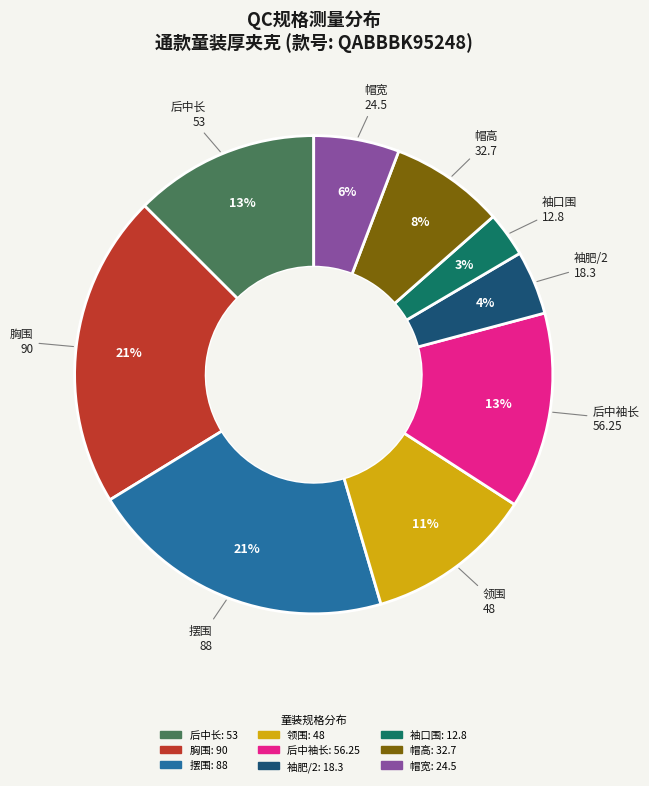

How many segments does this pie chart have?

9